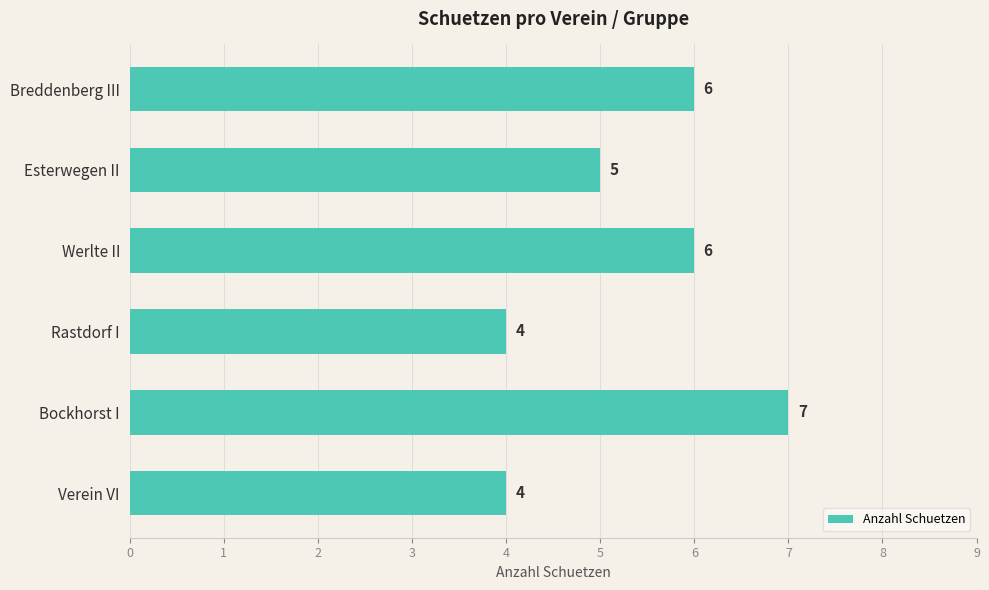

True or false: the data shows 6 at Breddenberg III.

True